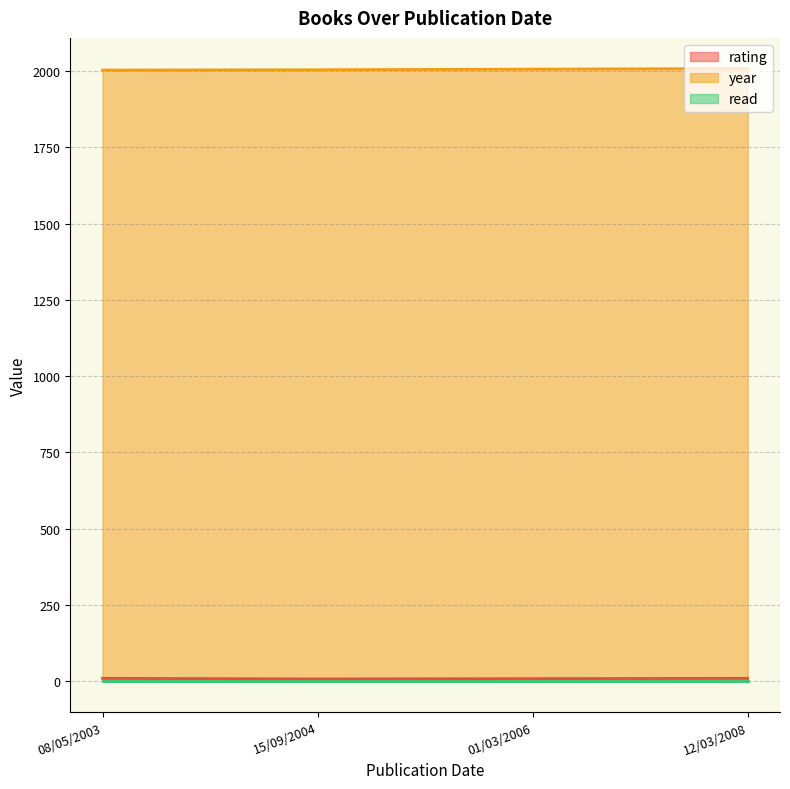

The rating series shows 10 at 12/03/2008. True or false?

True